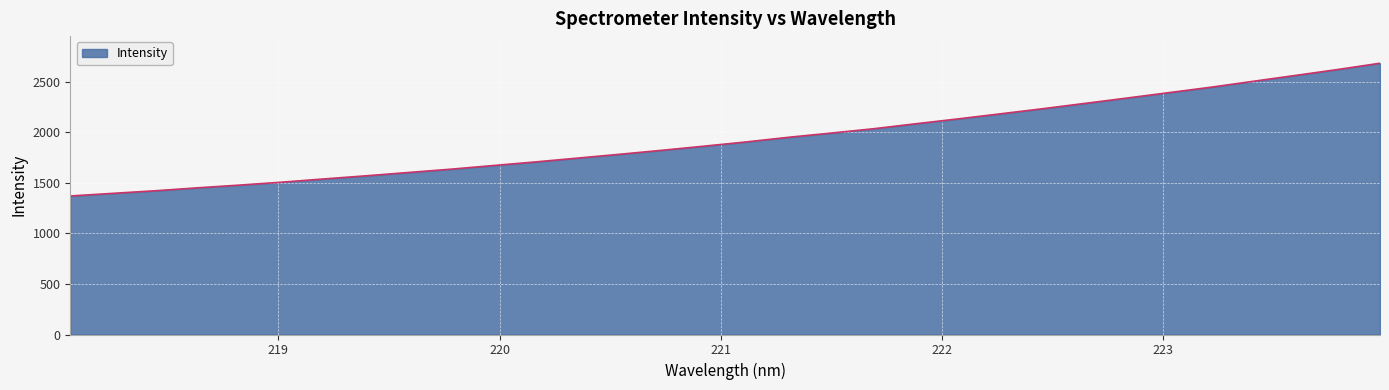

What is the maximum value shown in the chart?

2685.0